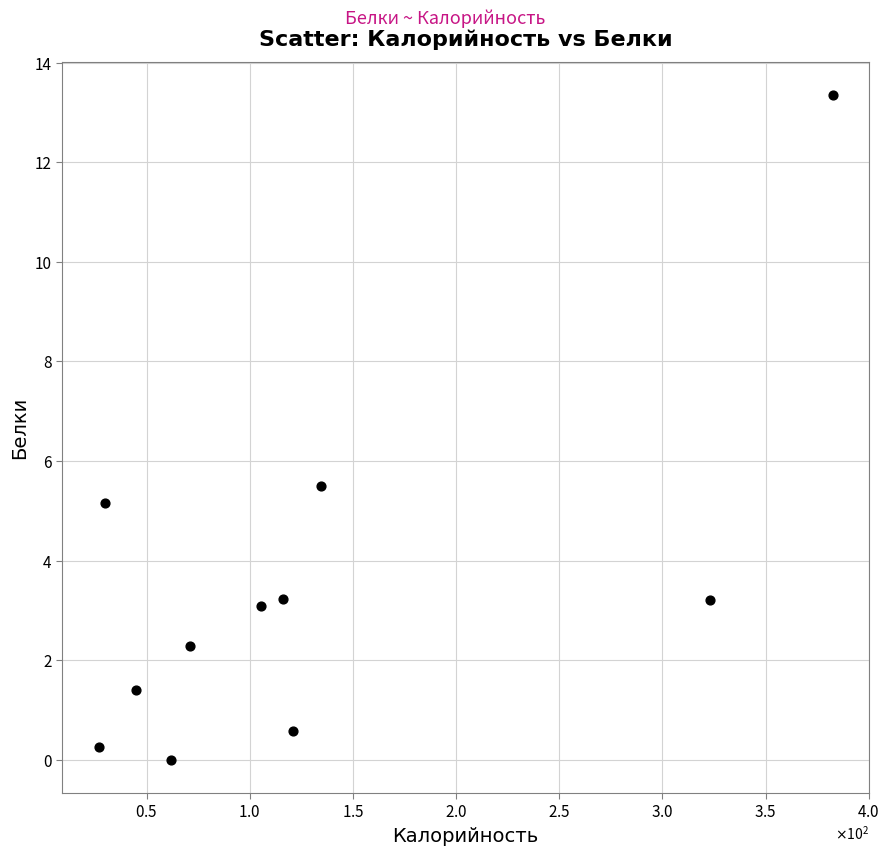

What is the average Y value?

3.5